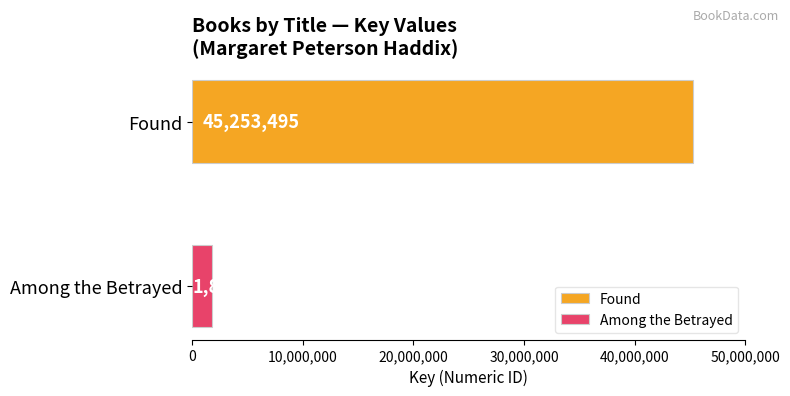

List the series in order of their overall mean, highest first.

Found, Among the Betrayed